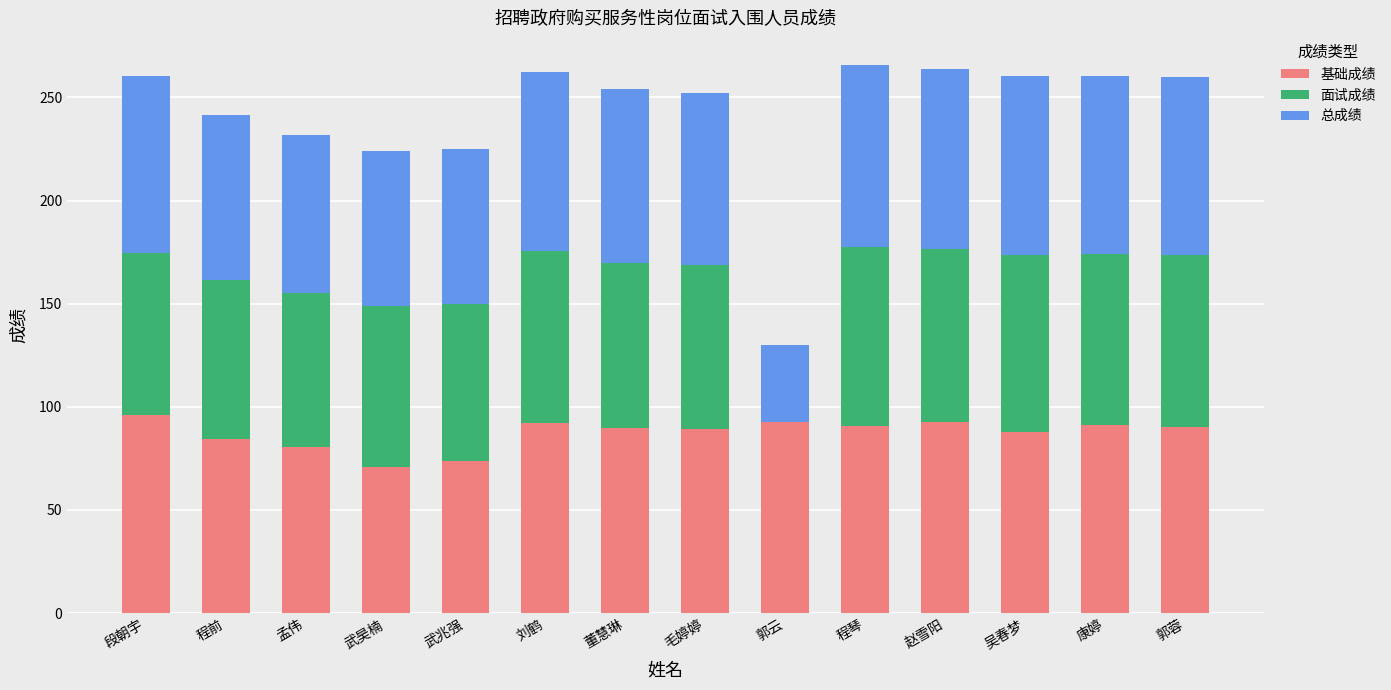

What is the total value across all series at 董慧琳?

253.9